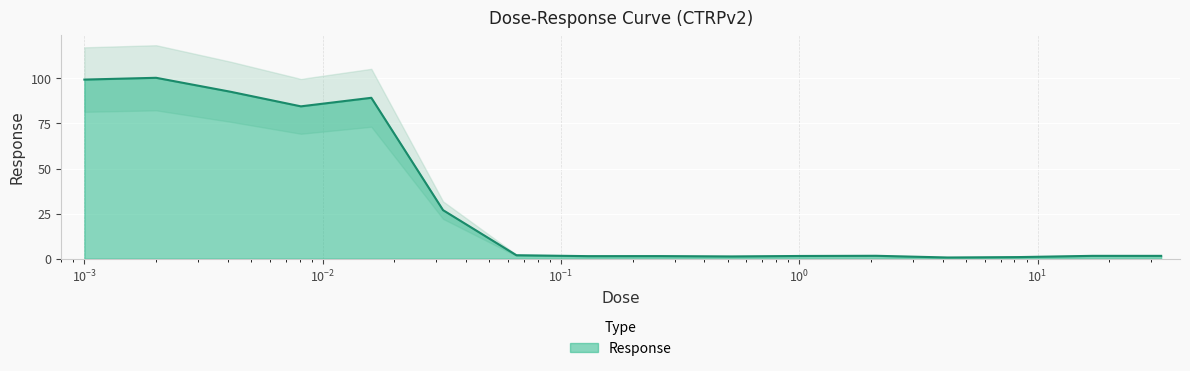

What value does the data have at 0.001?

99.3